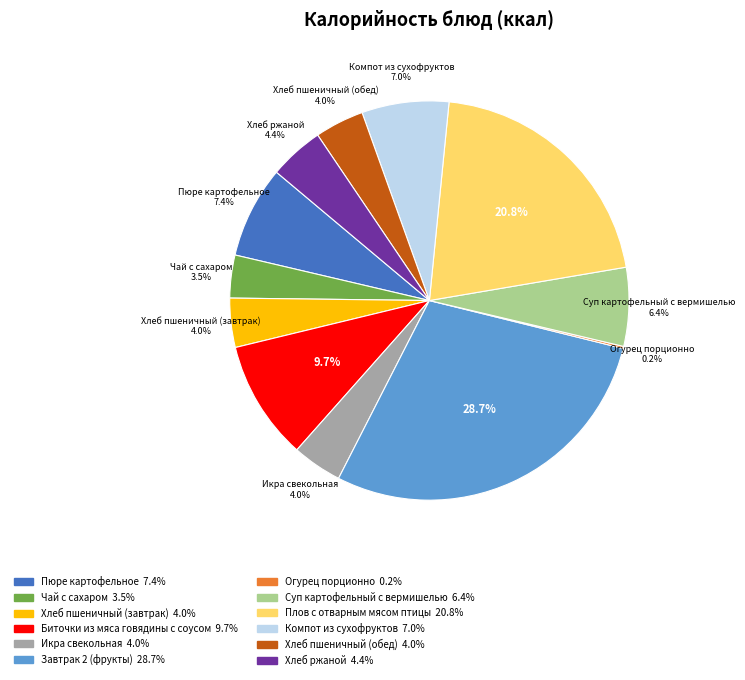

Is there any slice that represents more than half of the pie?

No